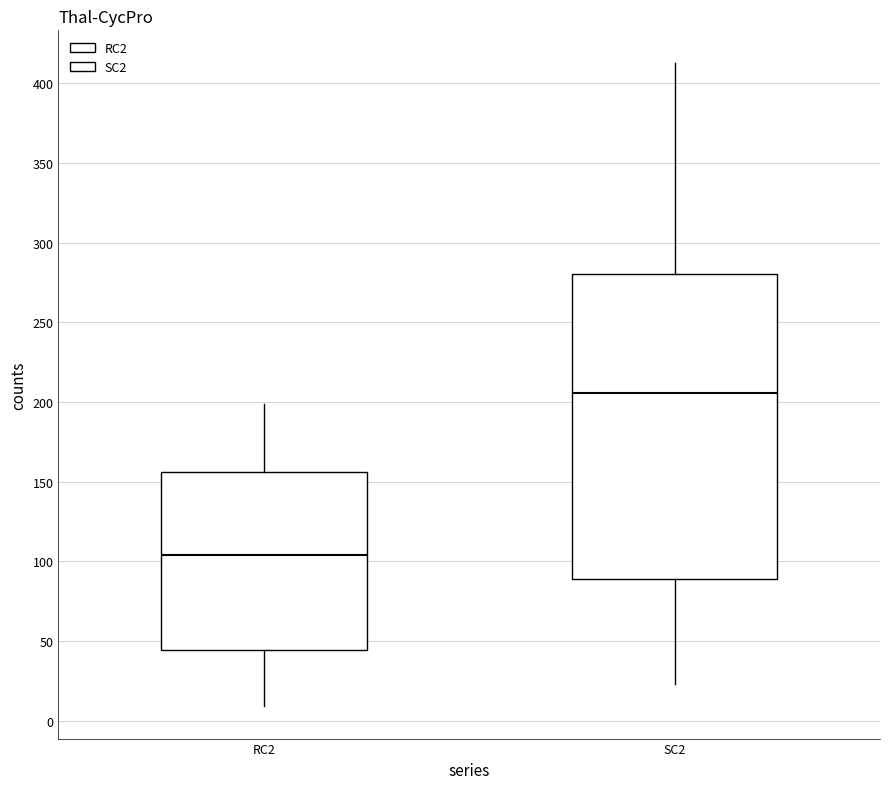

Reading left to right, transcribe this box plot: for each box, give where its median line is, the range the box spans, and where its two whiskers end, as read against the y-axis. The values are not printed on the chart, so give them approximately, as read against the axis.

RC2: median 105, box 45 to 155, whiskers 10 to 200
SC2: median 205, box 90 to 280, whiskers 25 to 415